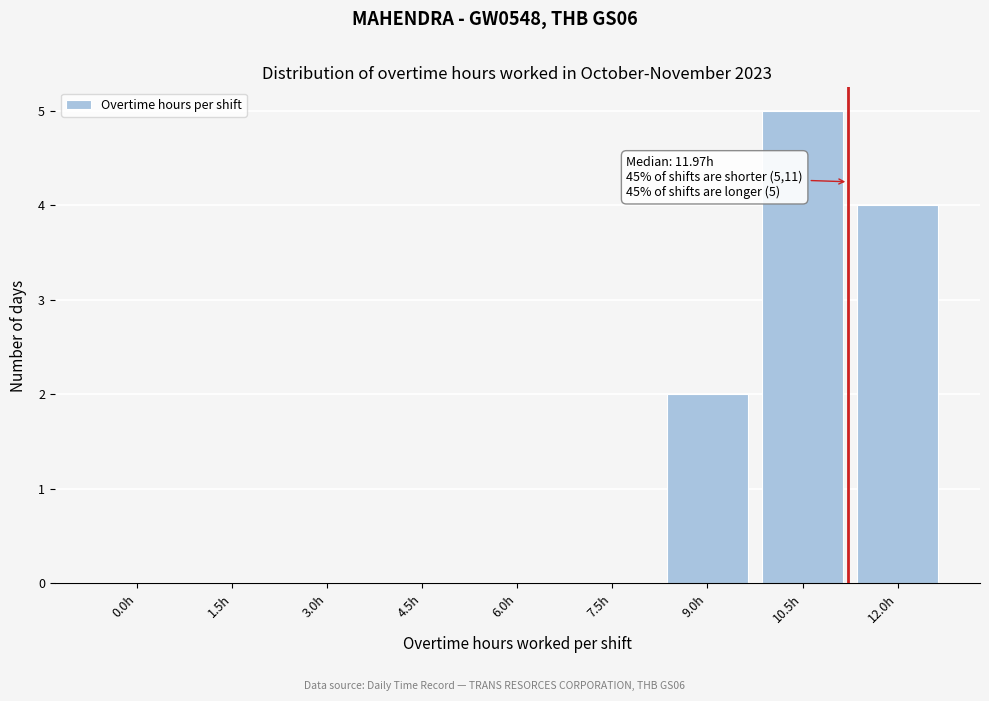

Reading left to right, list all the values displayed in this chart.

0.0h=0	1.5h=0	3.0h=0	4.5h=0	6.0h=0	7.5h=0	9.0h=2	10.5h=5	12.0h=4